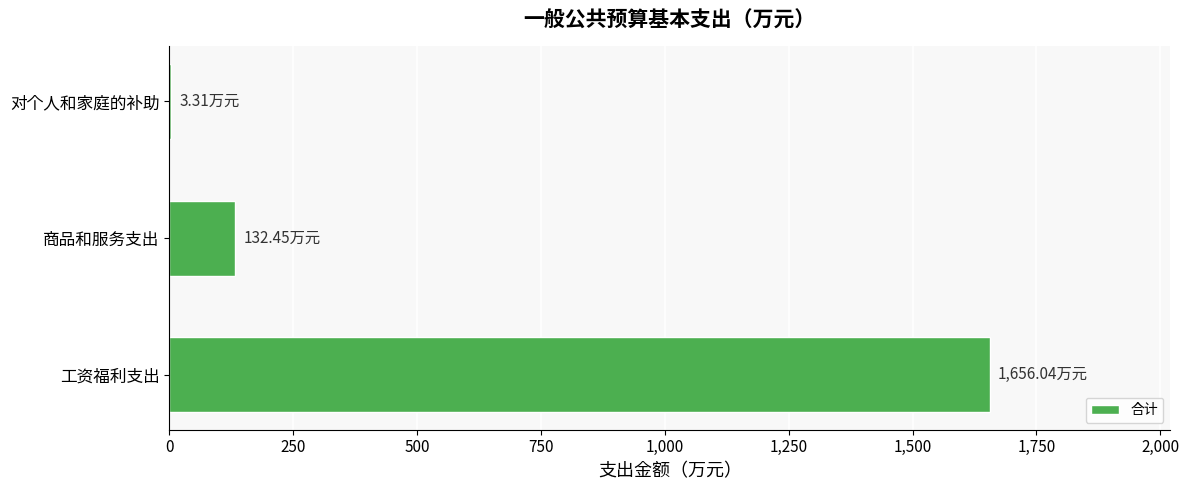

What is the maximum value shown in the chart?

1656.0